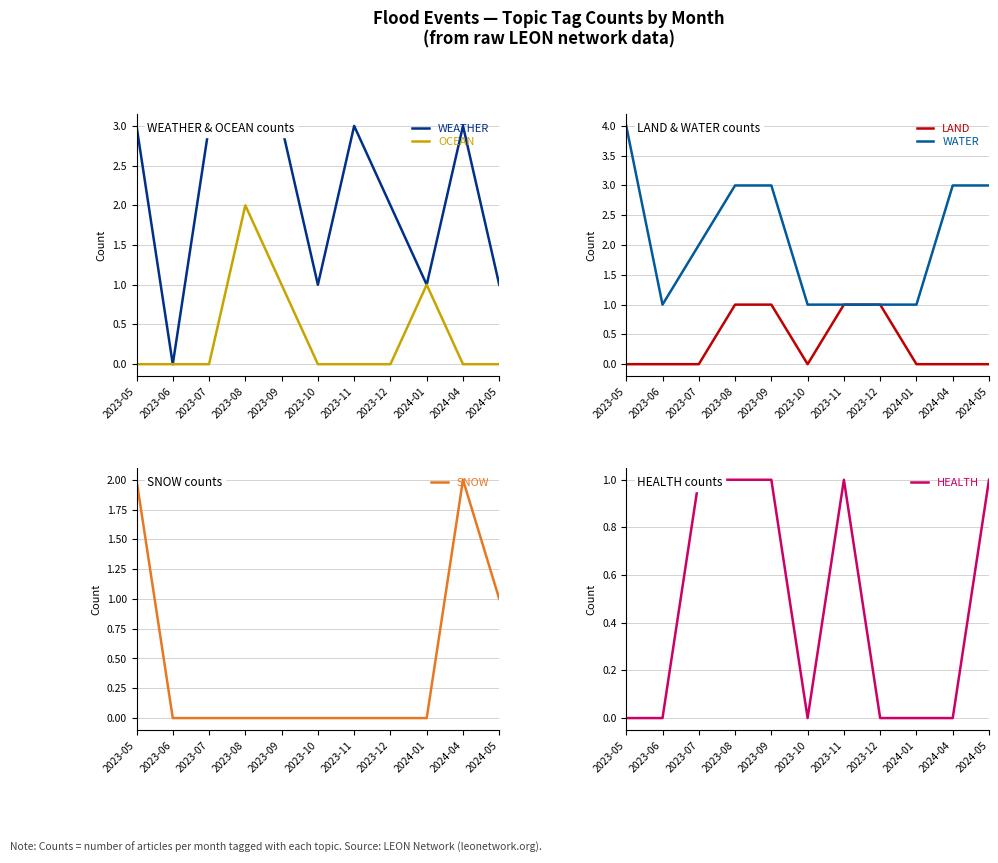

In SNOW, how many points are higher than both neighbors (excluding endpoints)?

1